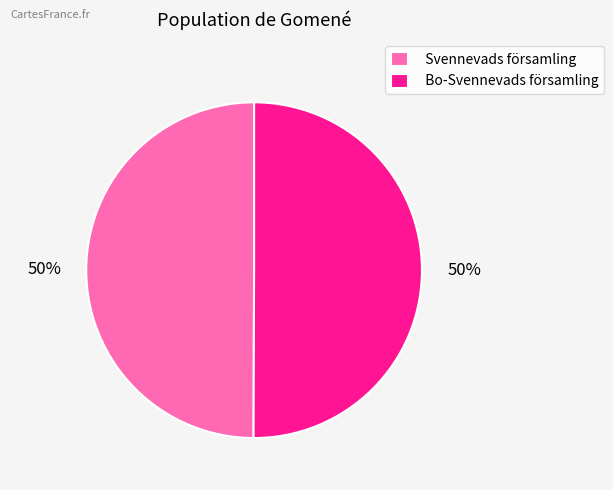

To the nearest percent, what percentage of the pie is Svennevads församling?

50%